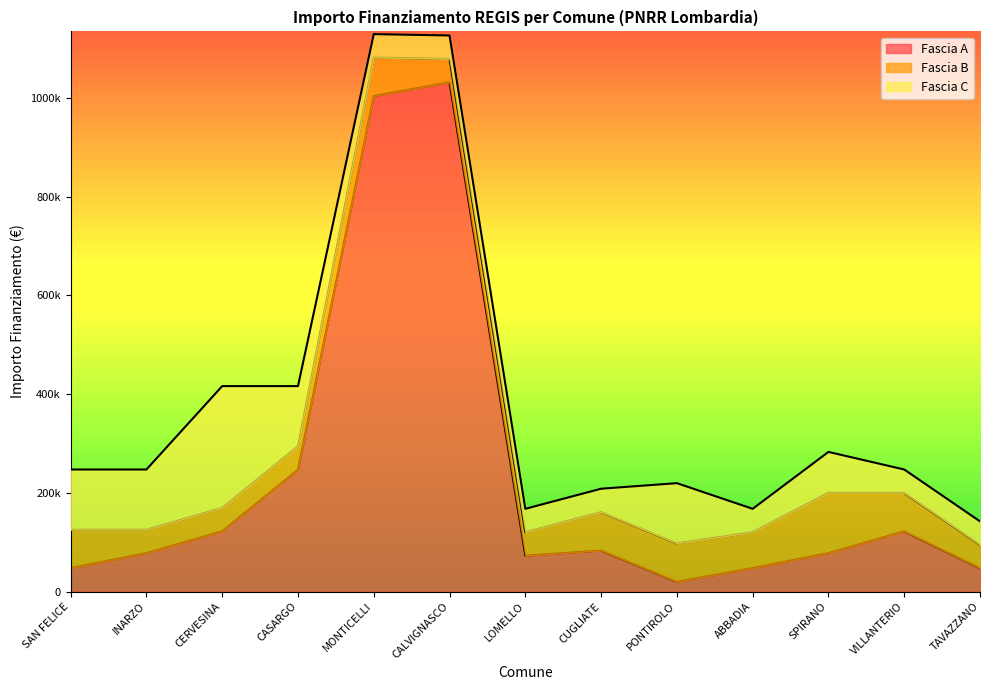

What position from the right is MONTICELLI?

9